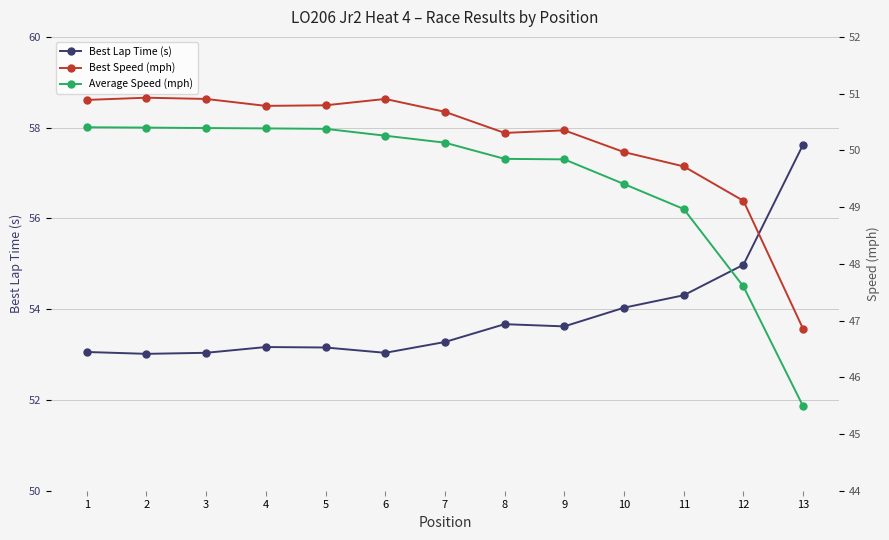

True or false: Best Lap Time (s) and Average Speed (mph) intersect in this chart.

False